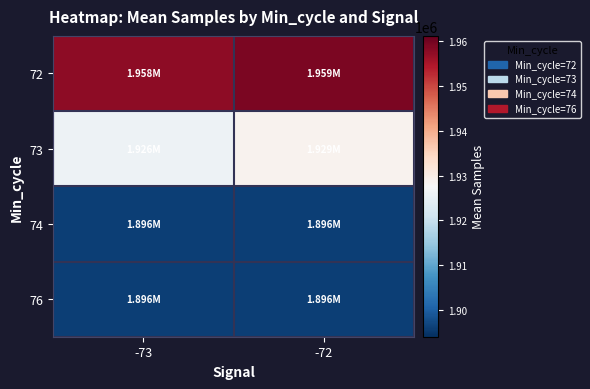

At which category is the sum across all series the highest?

-72